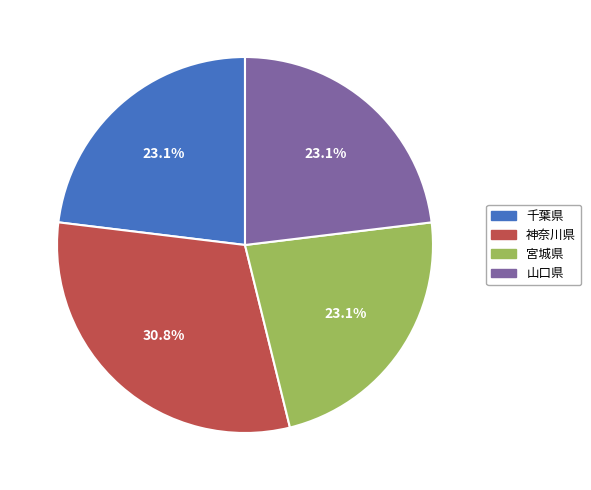

Is there a majority slice in this chart?

No